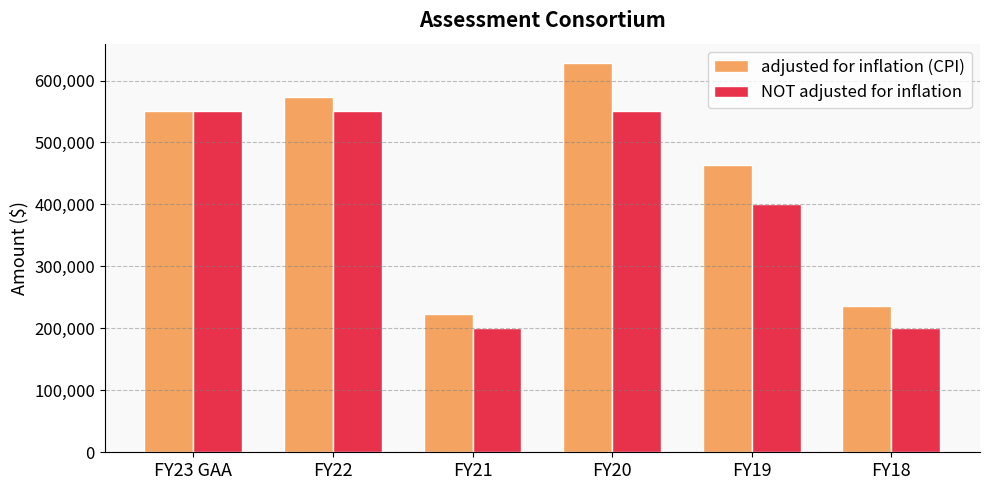

What are all the series names shown in the legend?

adjusted for inflation (CPI), NOT adjusted for inflation